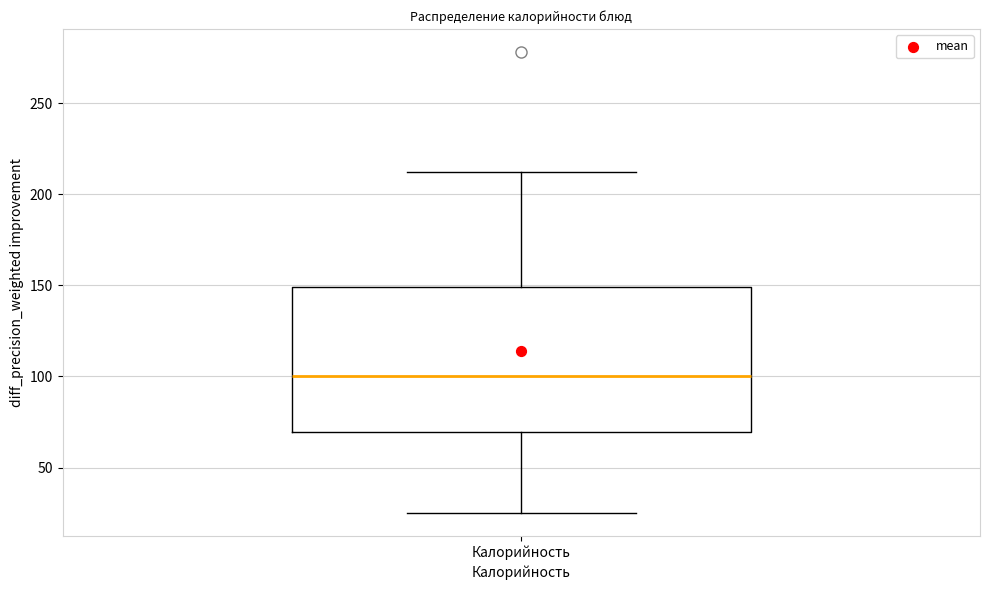

Where does the lower whisker of the box for Калорийность end on the y-axis? The values are not printed on the chart, so give them approximately, as read against the axis.

25